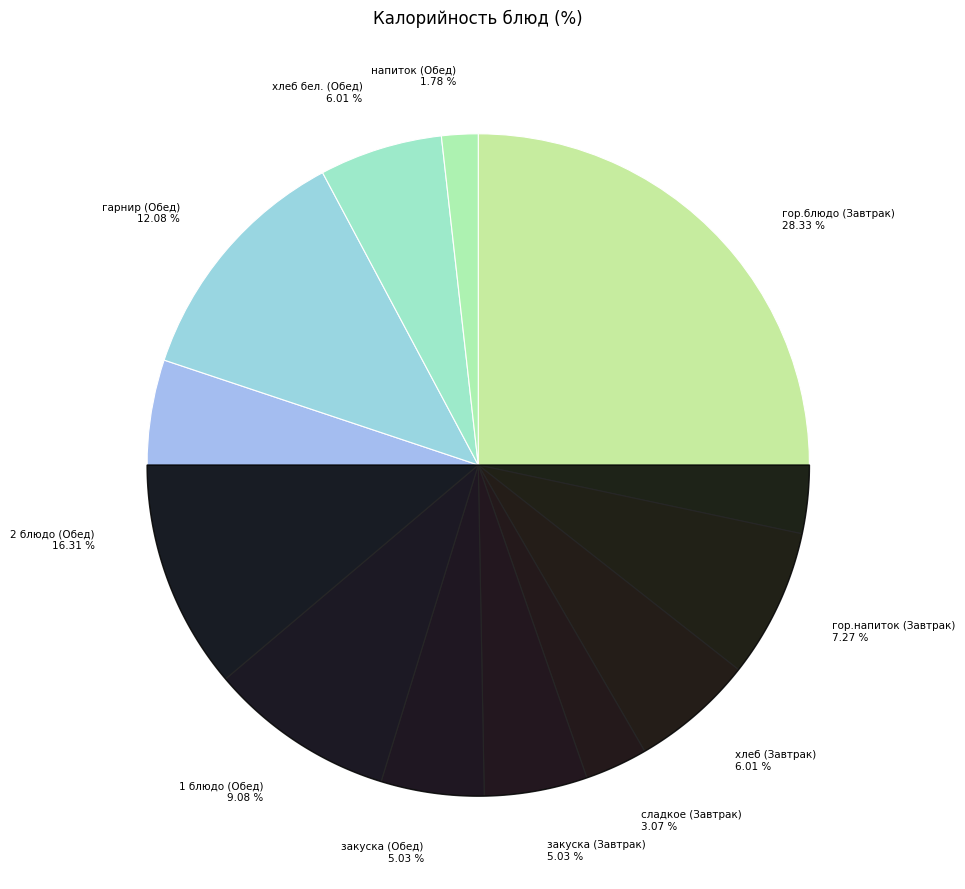

True or false: сладкое (Завтрак) accounts for 3% of the total.

True